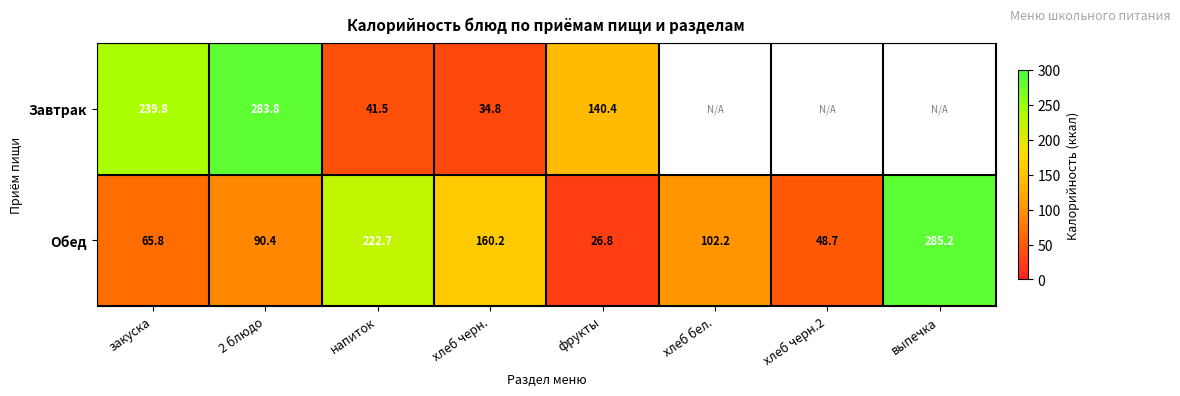

Where does the Обед series first go above 102?

напиток